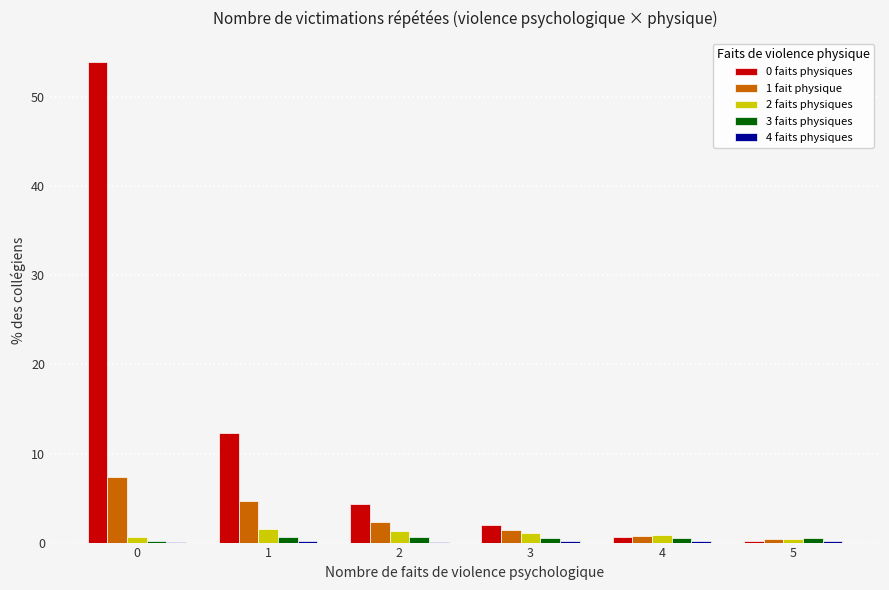

Is it true that 2 faits physiques equals 1.1 at 3?

True